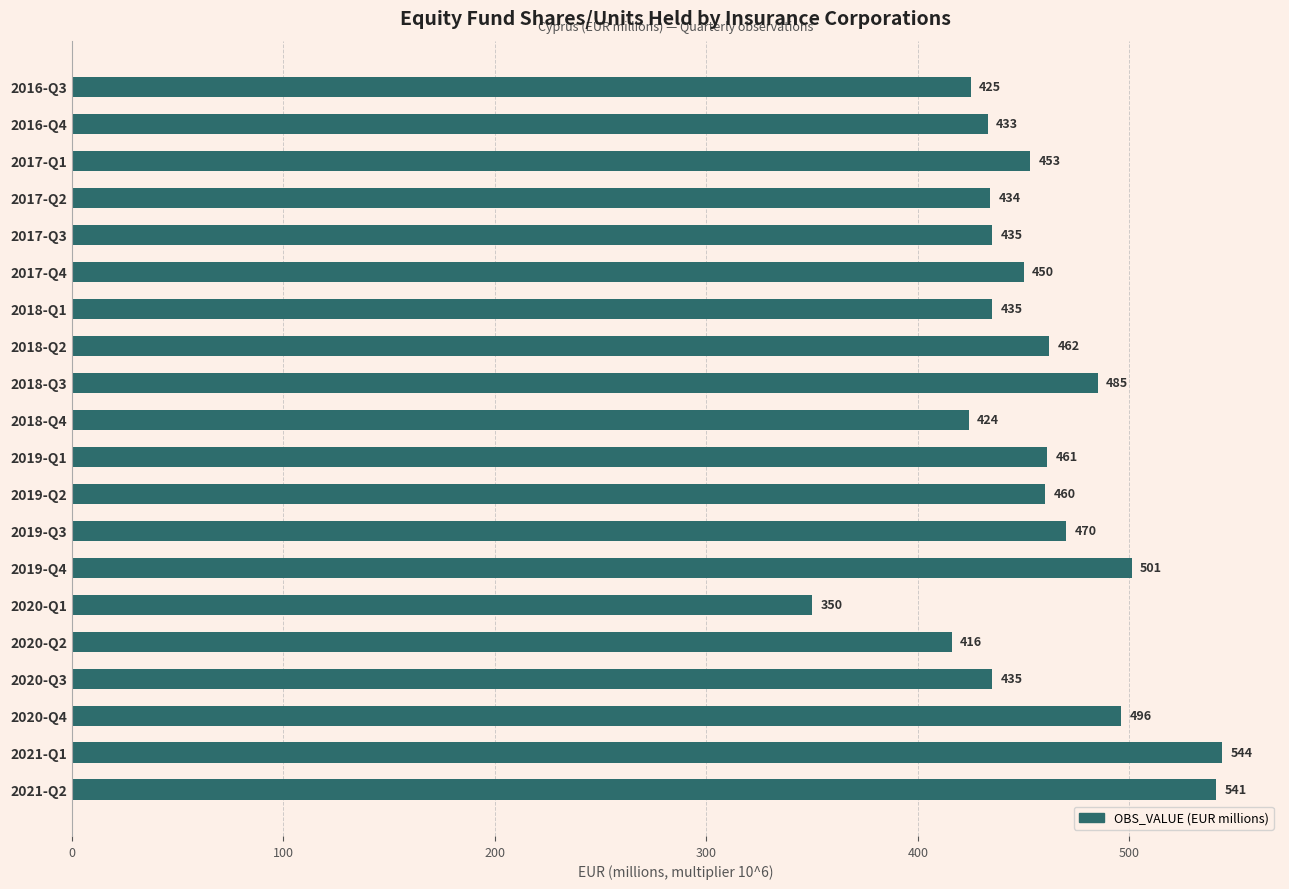

Reading top to bottom, transcribe all the data shown in this chart.

425	433	453	434	435	450	435	462	485	424	461	460	470	501	350	416	435	496	544	541